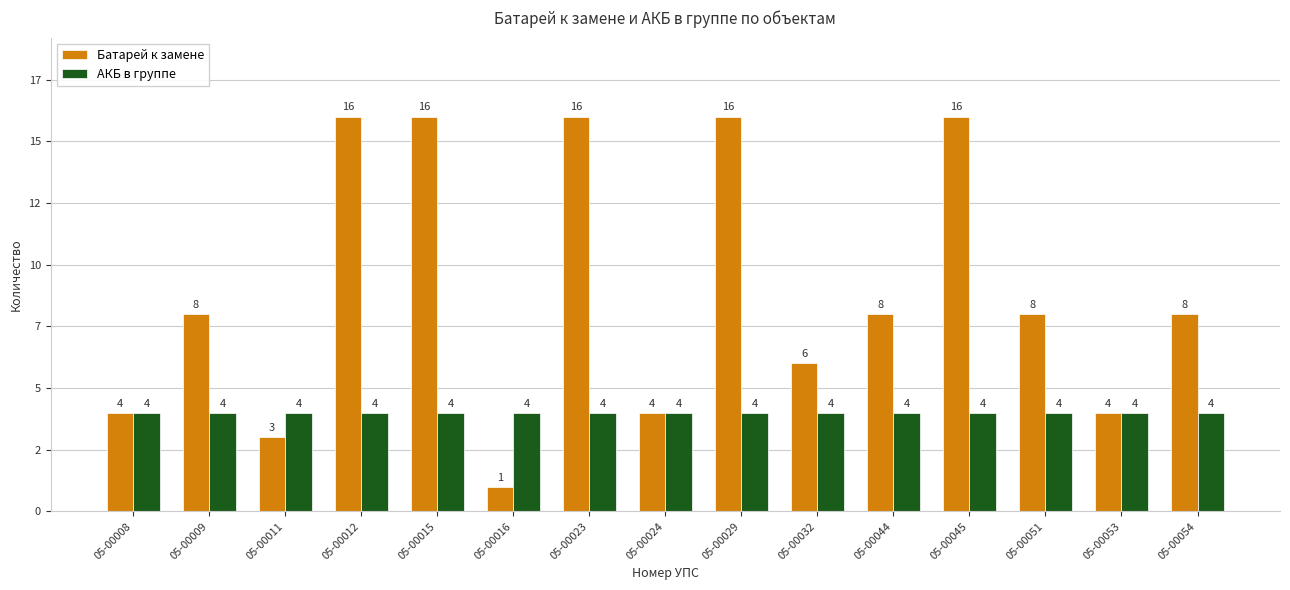

What are all the series names shown in the legend?

Батарей к замене, АКБ в группе